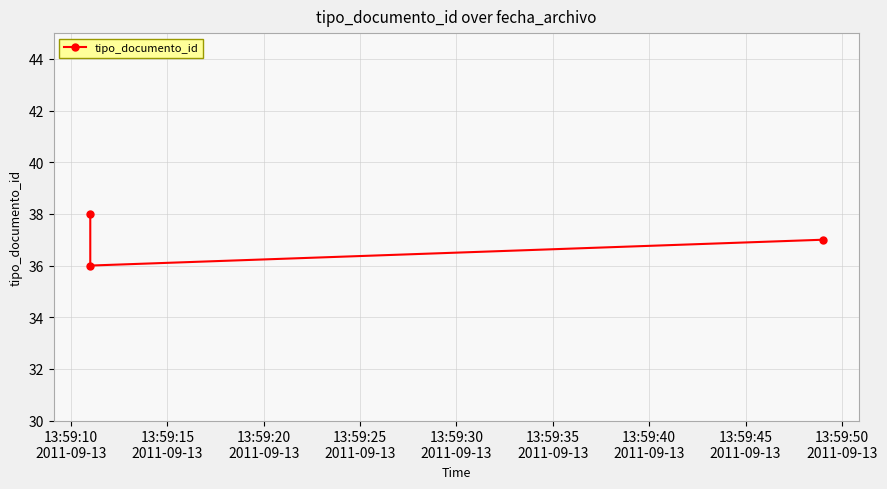

How many lines are shown in the chart?

1